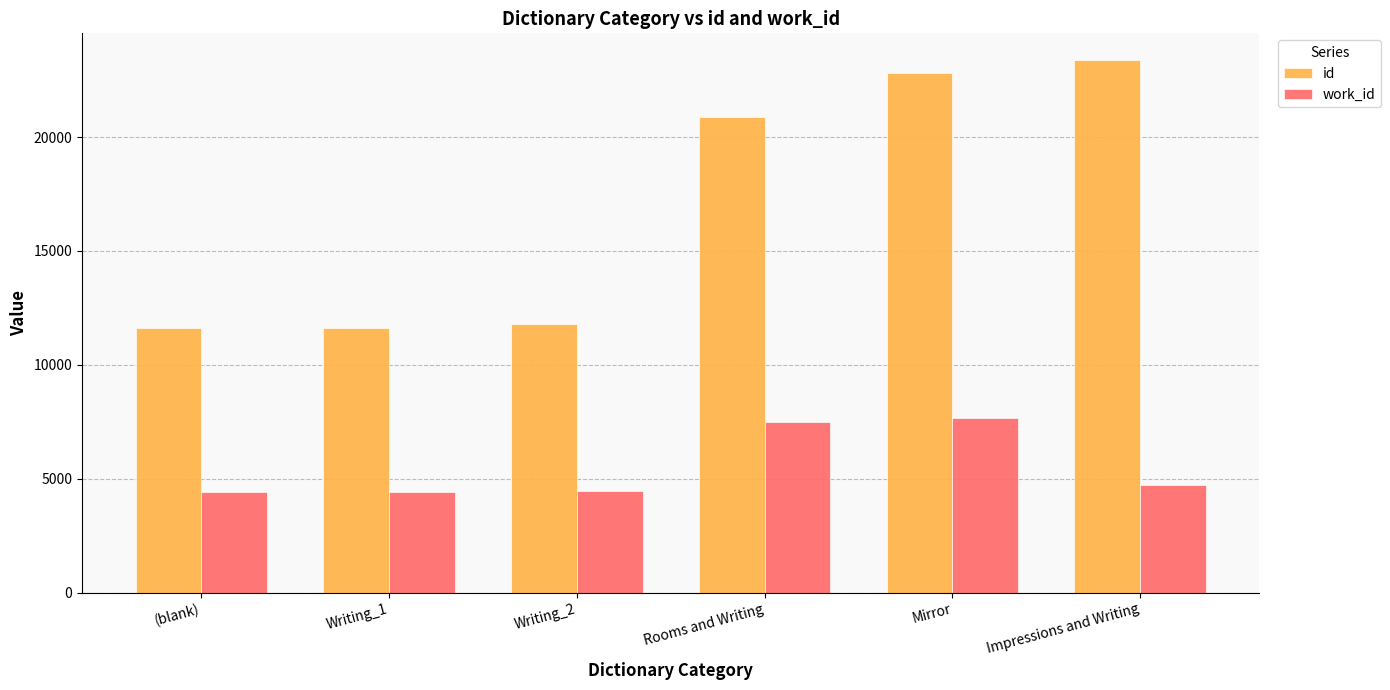

The value of work_id at Impressions and Writing is 4702. True or false?

True